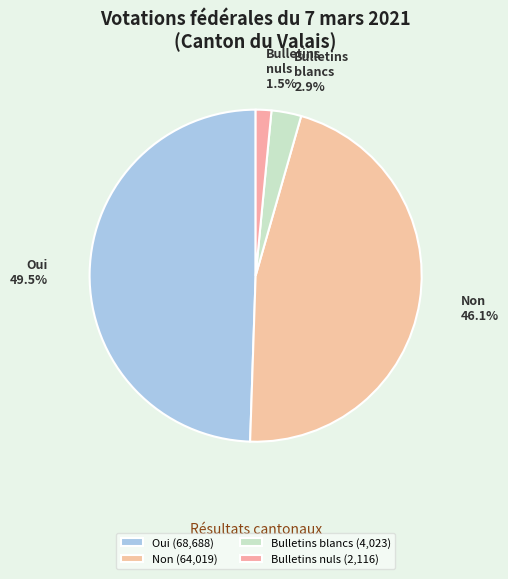

What is the total percentage of Bulletins nuls and Oui?

51.0%